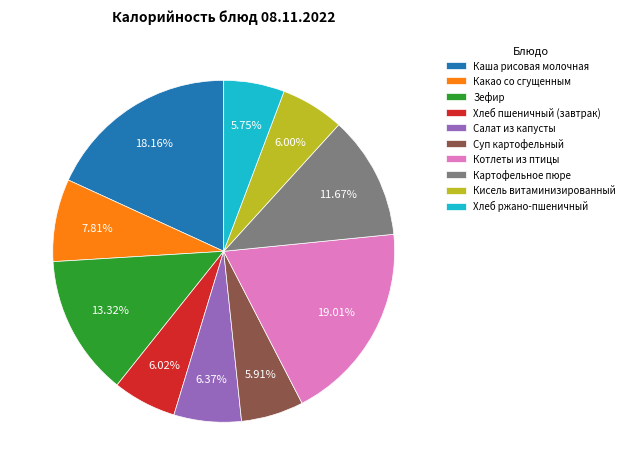

What is the total percentage of Картофельное пюре and Хлеб ржано-пшеничный?

17.4%